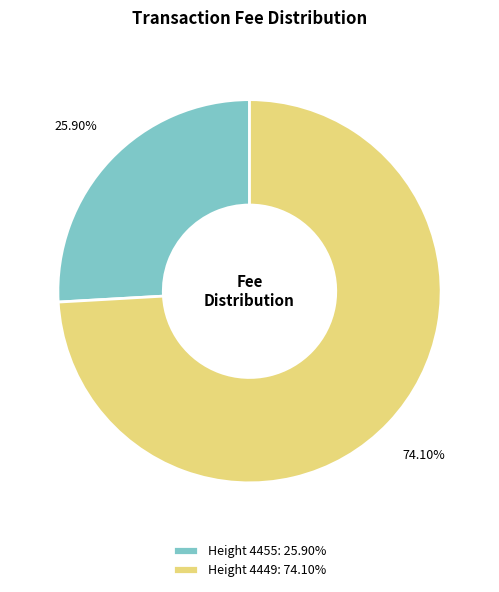

To the nearest percent, what is the difference between the largest and smallest slice percentages?

48%